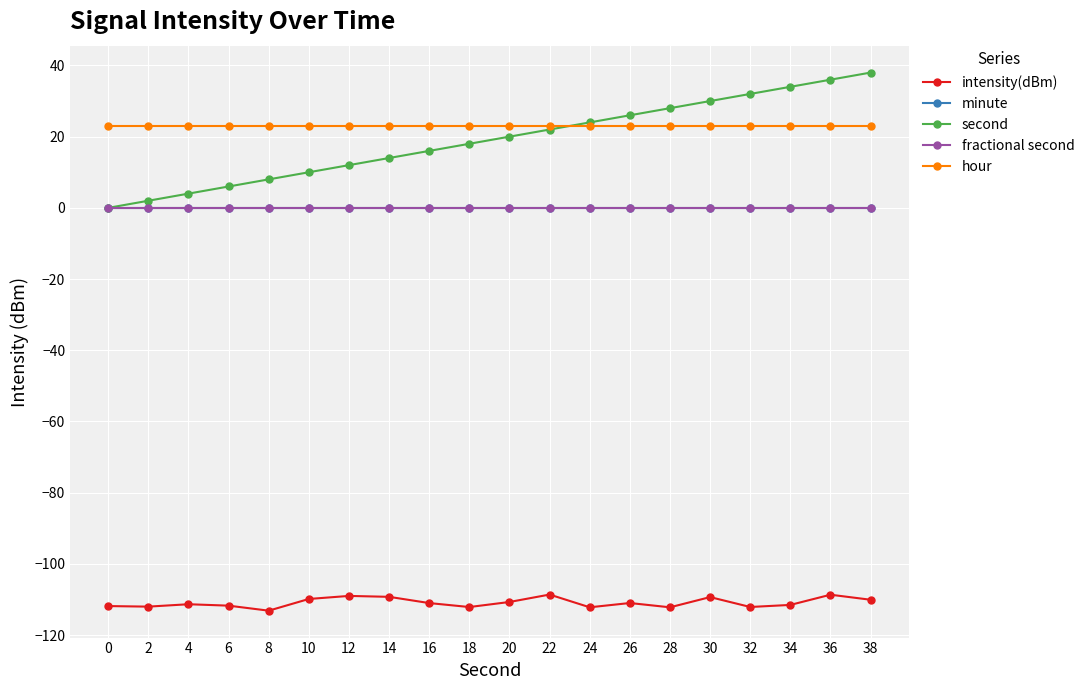

Which label corresponds to the smallest value in the chart?

8